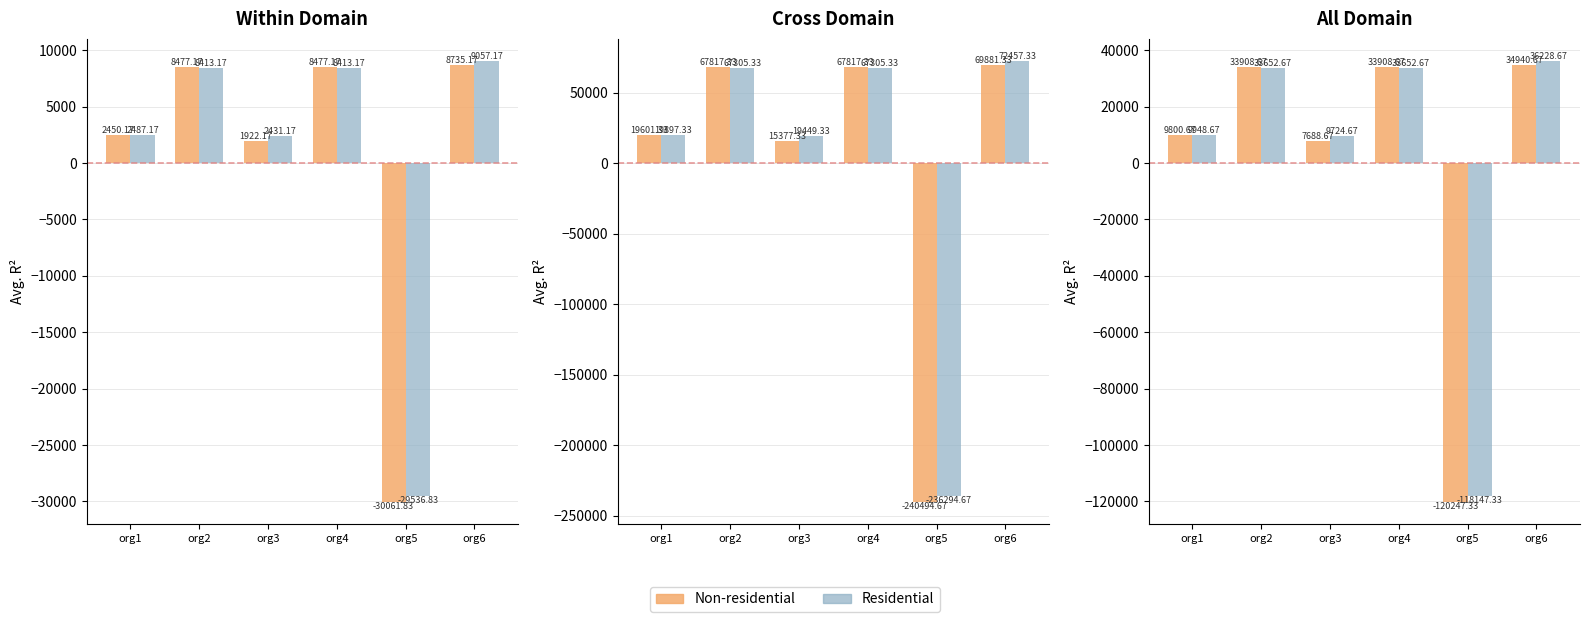

What is the difference between the maximum and minimum values in the Non-residential series?

155188.0